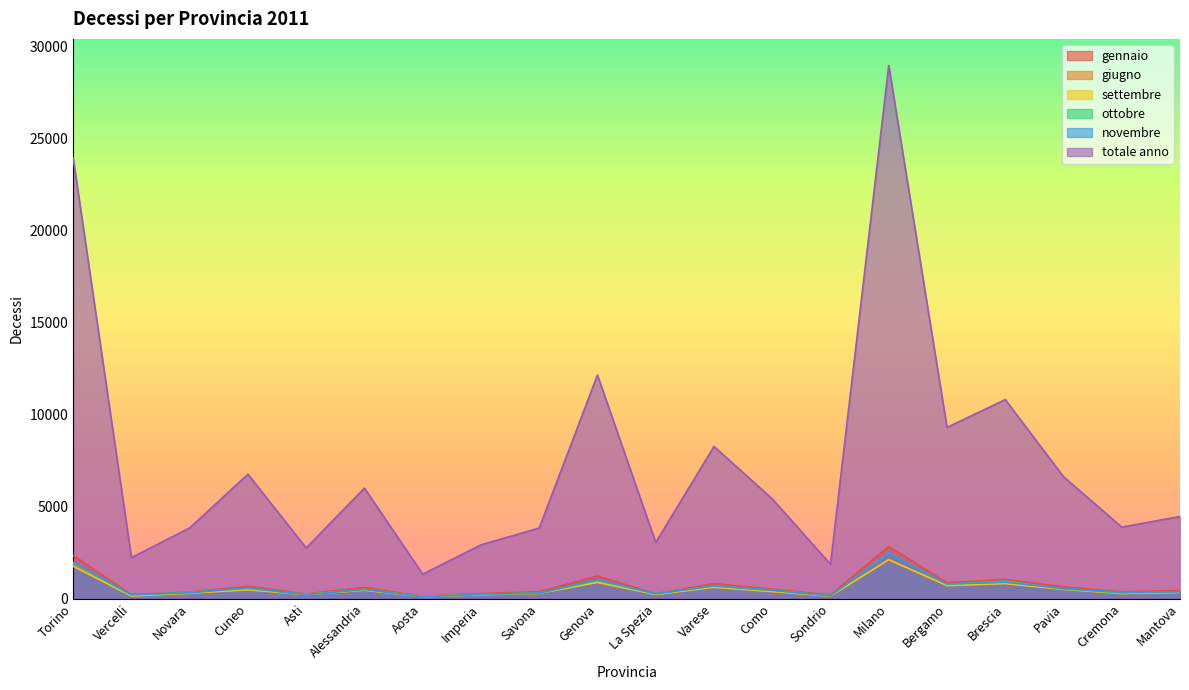

How many data points in novembre are above 450?

9